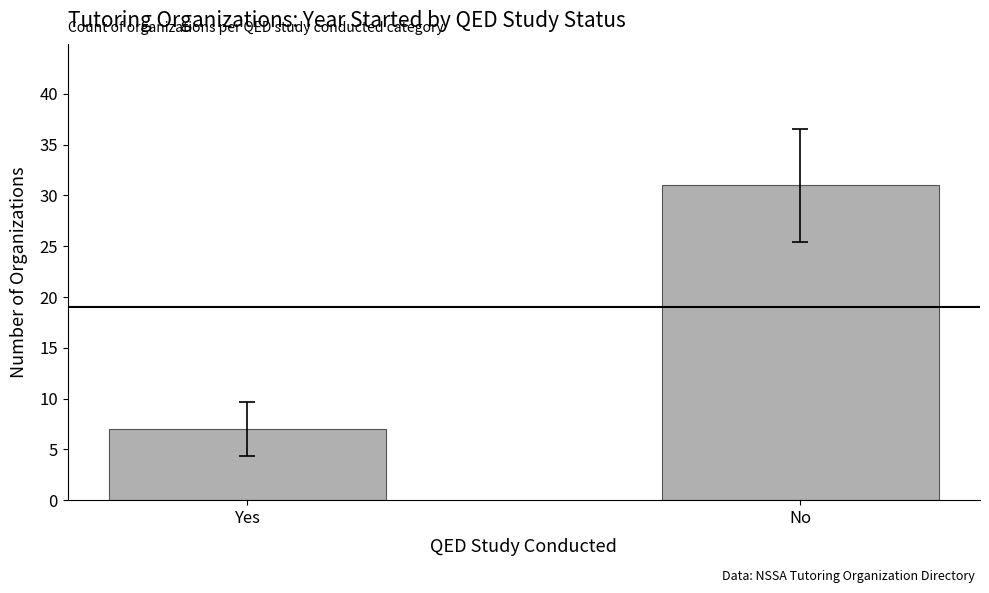

Where is the data nearest to the value 19?

Yes